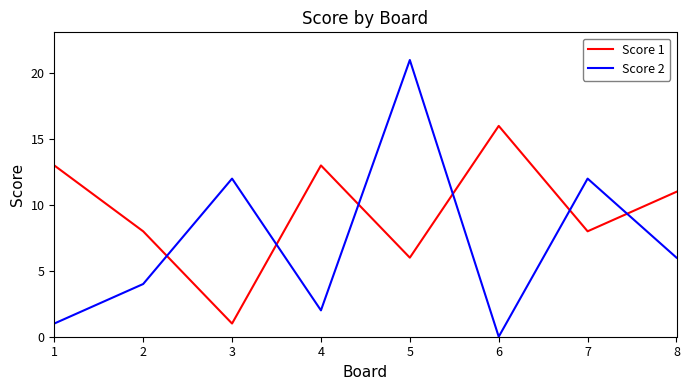

Where does the Score 2 series first go above 6?

3